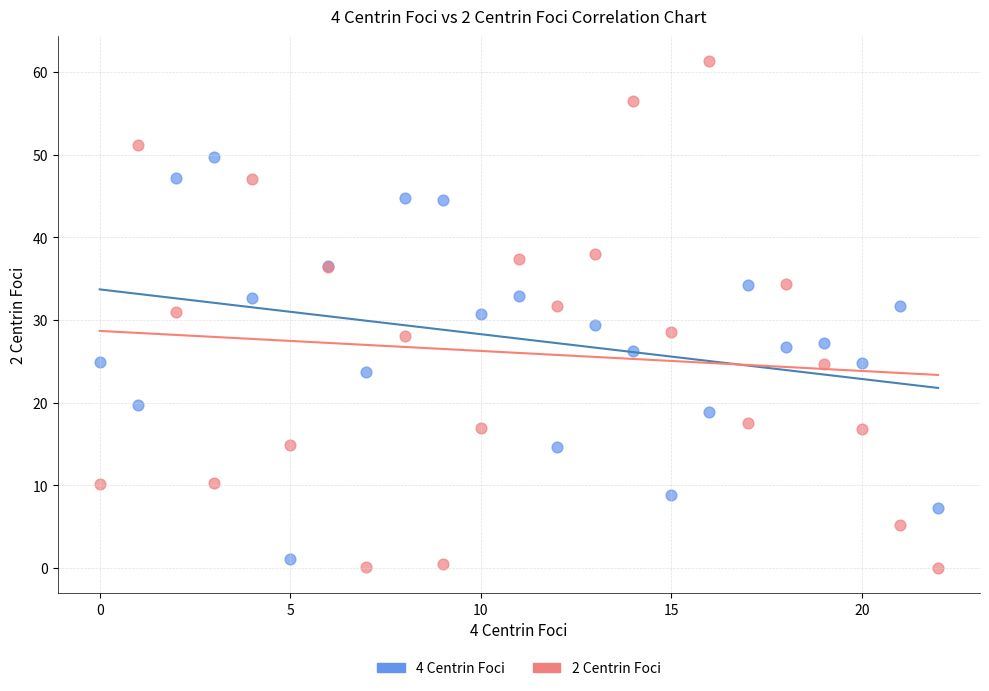

Which series has the widest spread of Y values?

2 Centrin Foci